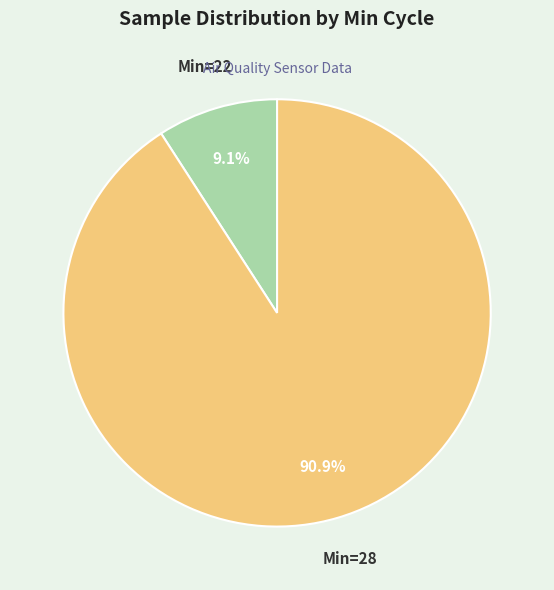

What is the ratio of the value at Min=28 to the value at Min=22?

10.0